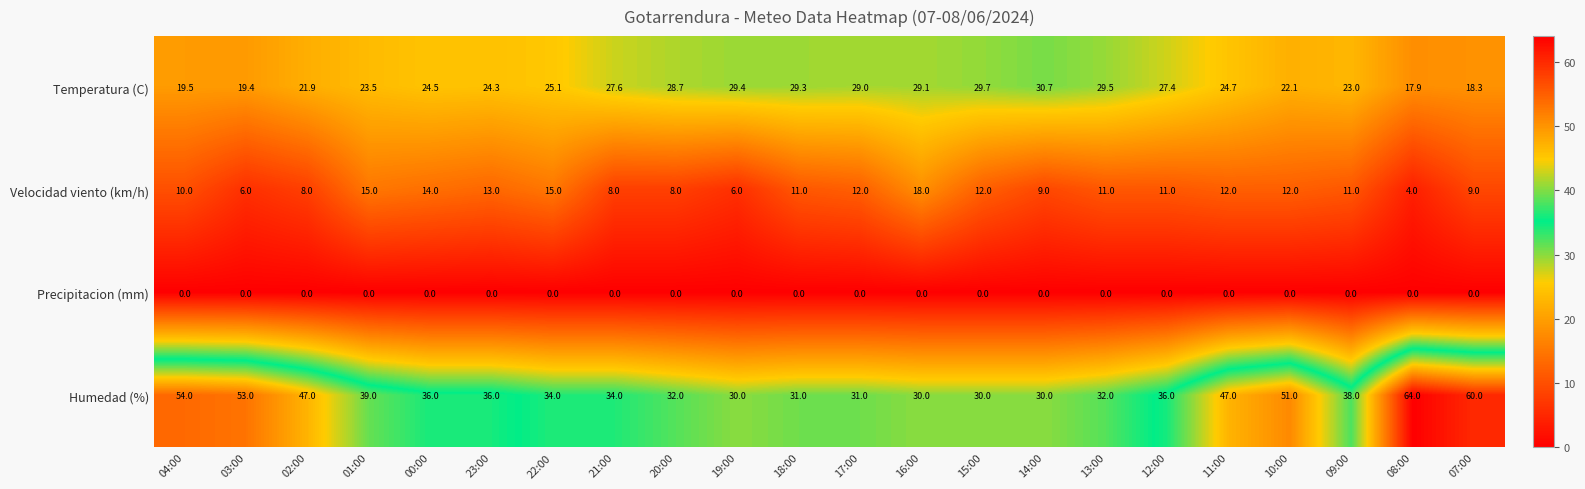

Which series has the largest range (max minus min)?

Humedad (%)